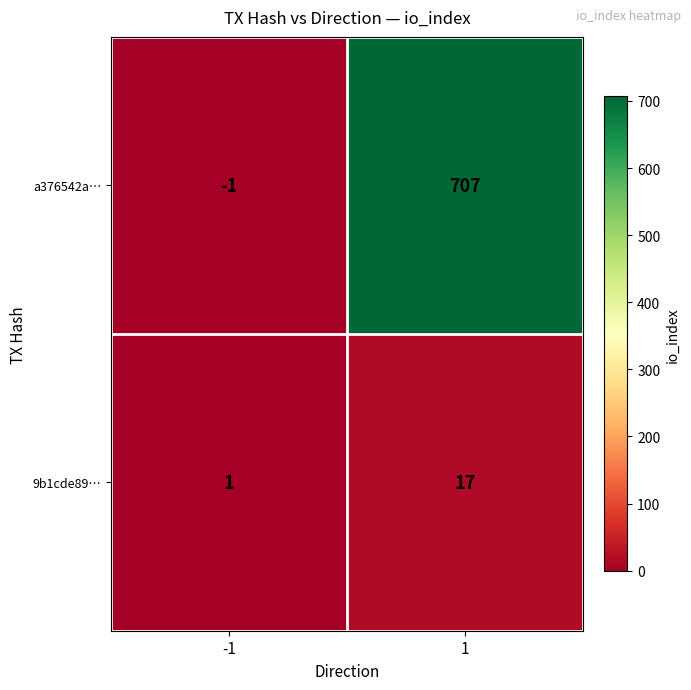

The 9b1cde89… series shows 17 at 1. True or false?

True